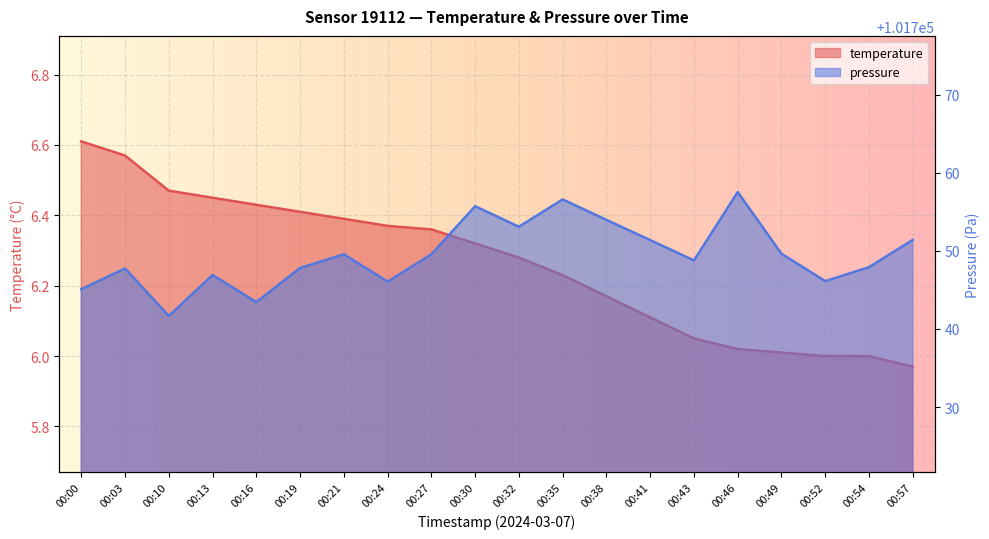

What is the sum of all temperature values?

125.2